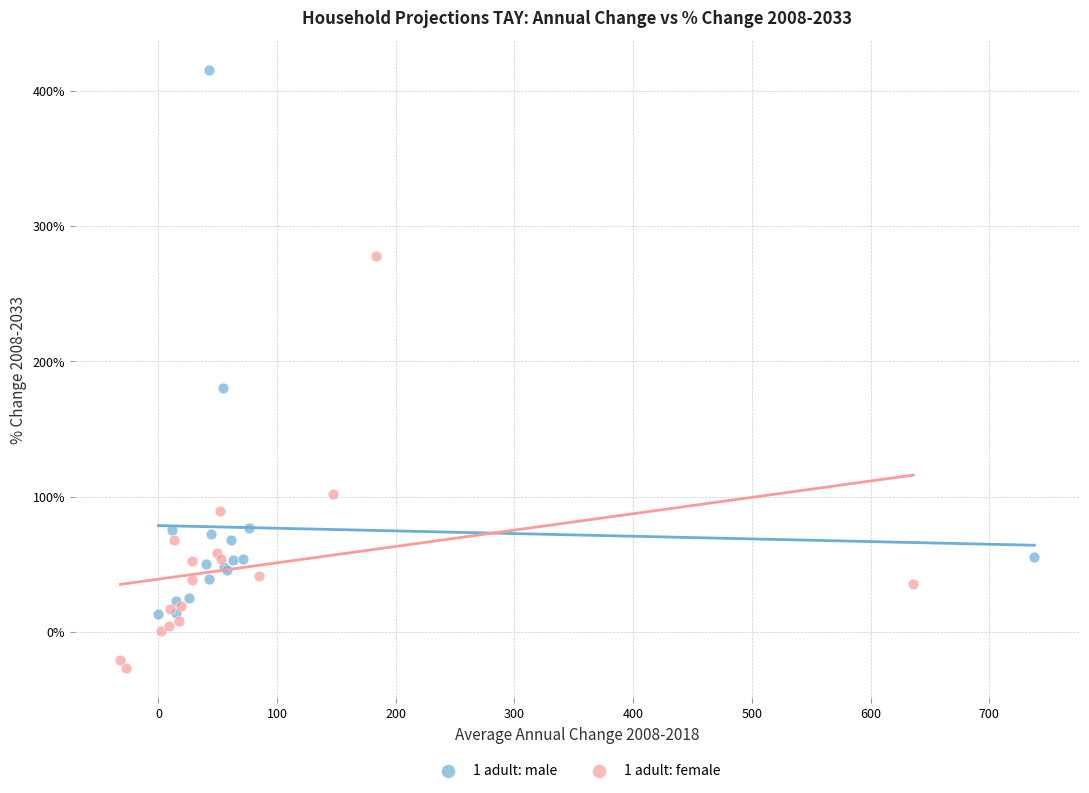

Which series contains the lowest Y value?

1 adult: female